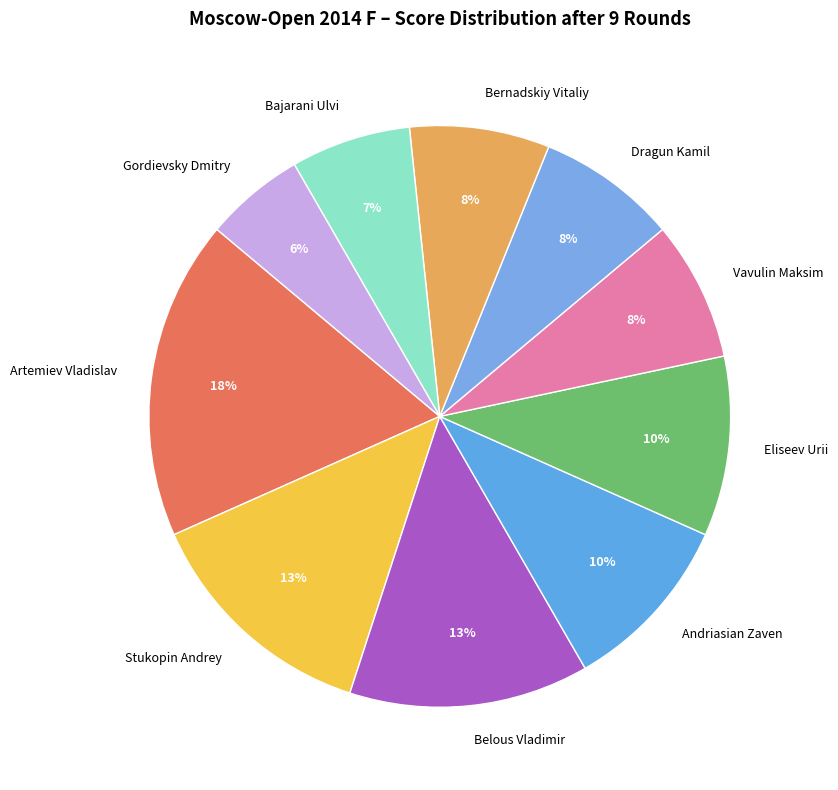

To the nearest percent, what is the average slice percentage?

10%